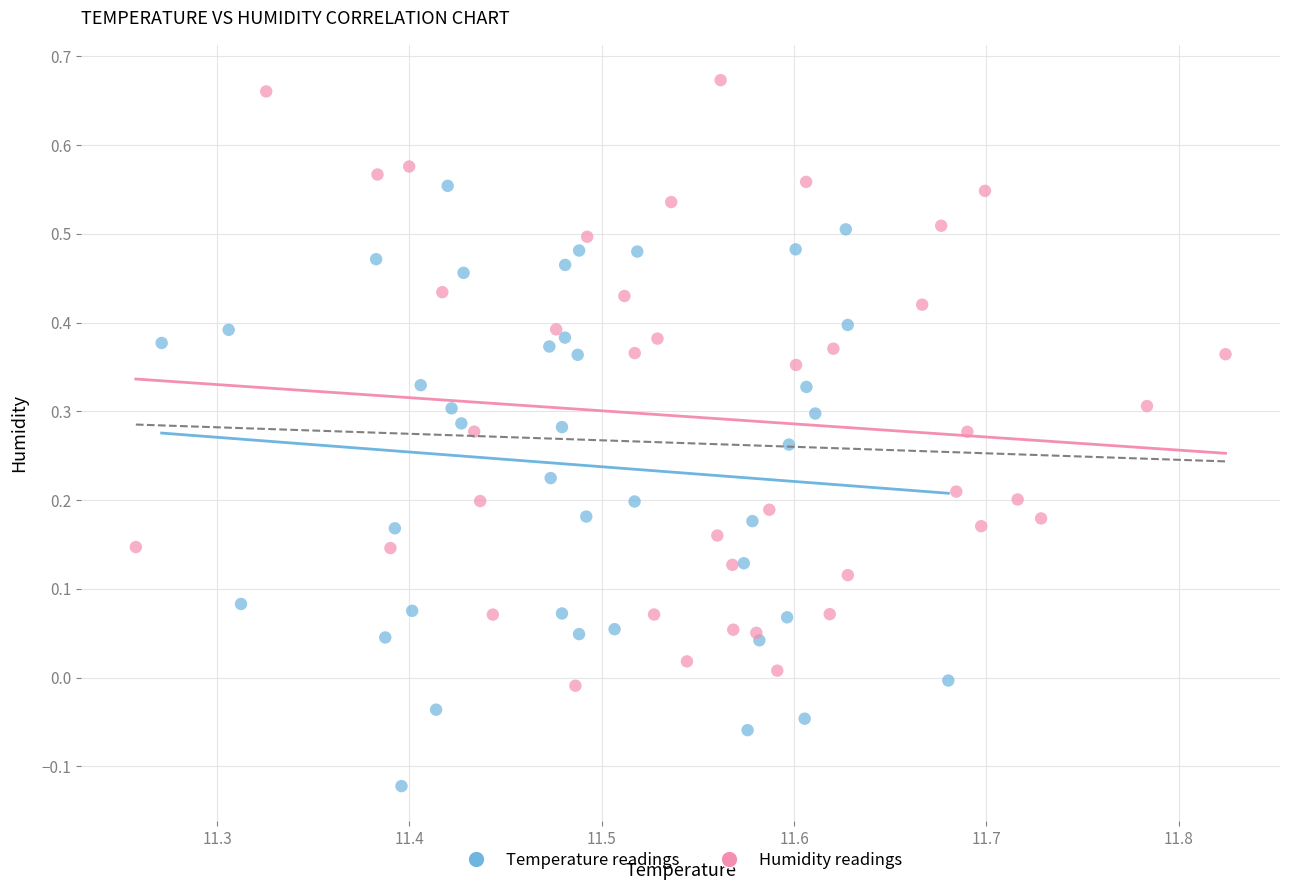

Which series reaches the minimum Y coordinate?

Temperature readings